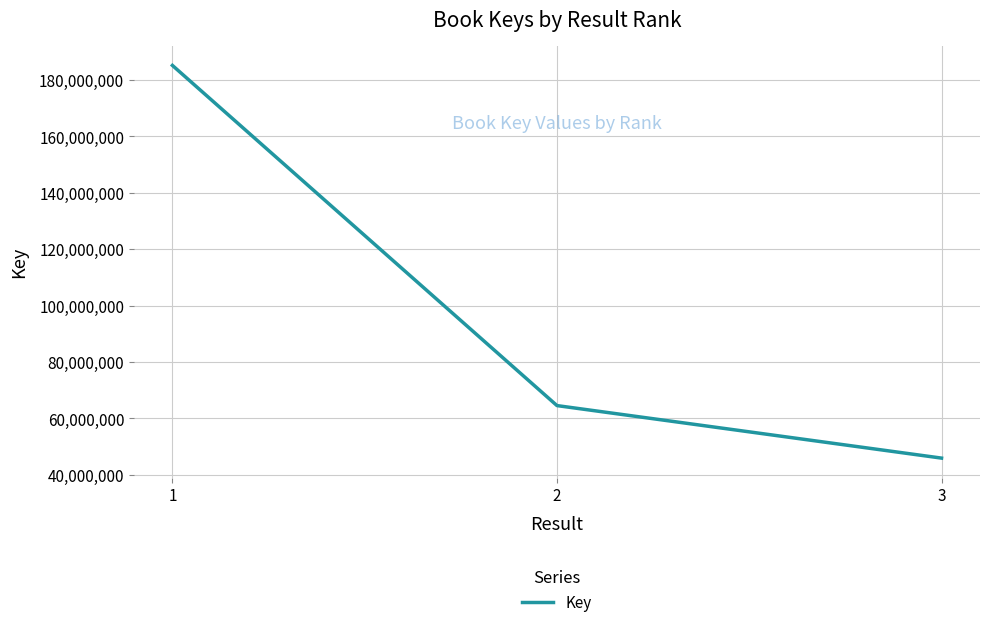

Which category has the highest value across all series?

1